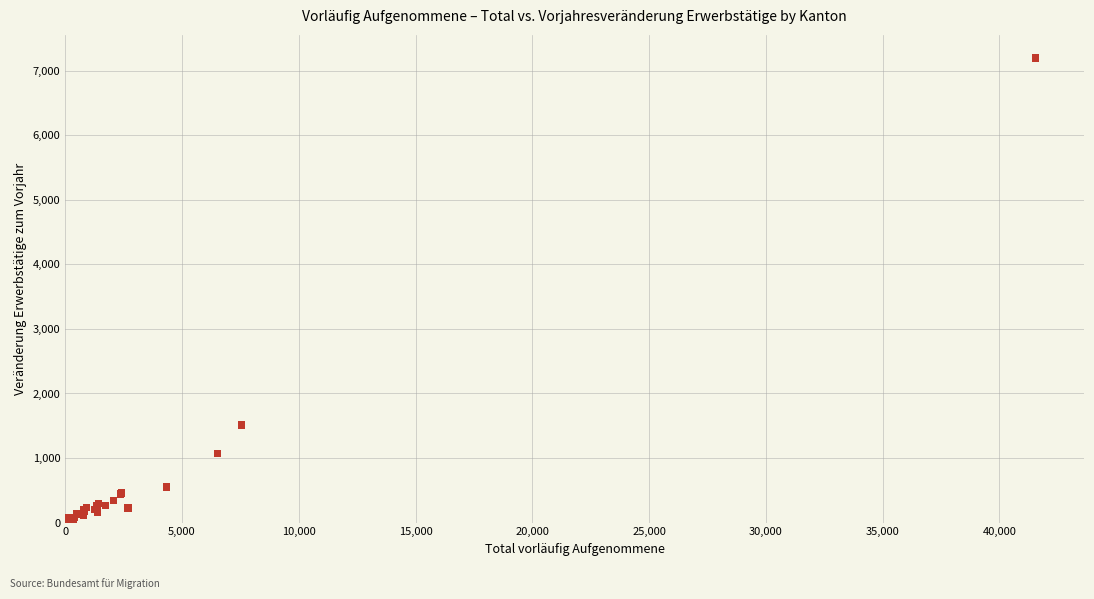

What Y value in the scatter plot is closest to 3611?

1509